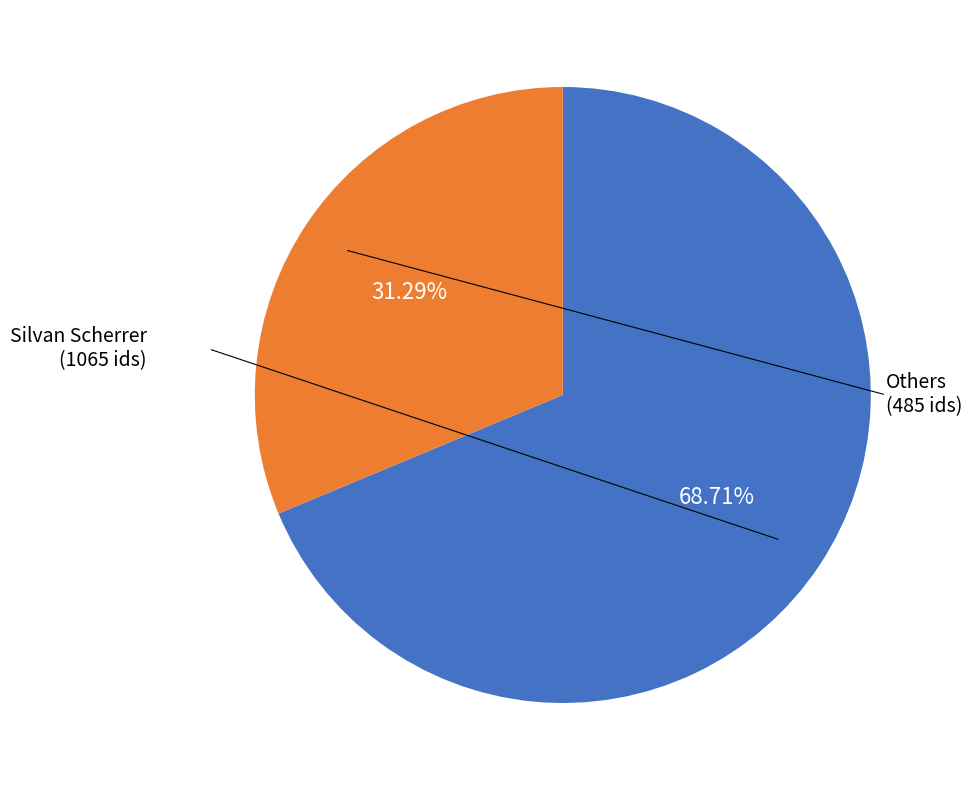

How many segments does this pie chart have?

2